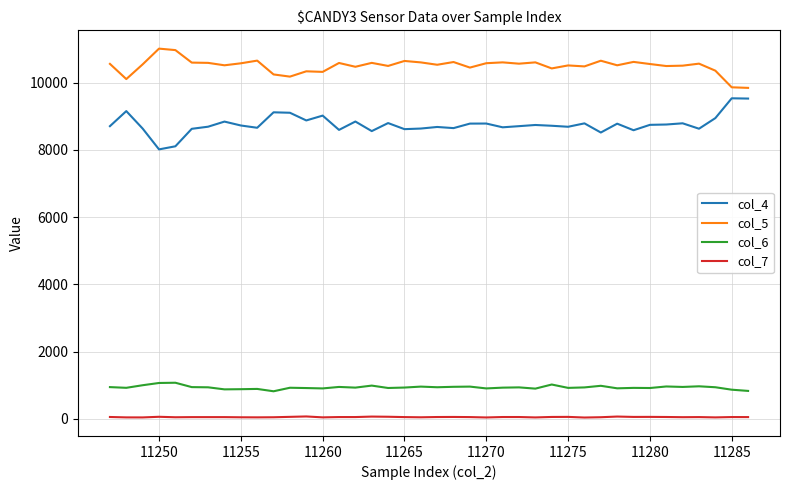

What is the sum of all col_7 values?

2006